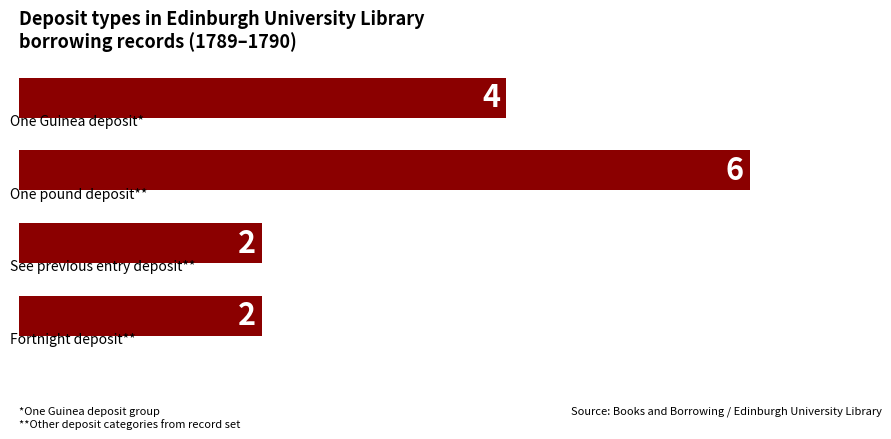

What is the value of the 1st bar from the top?

4